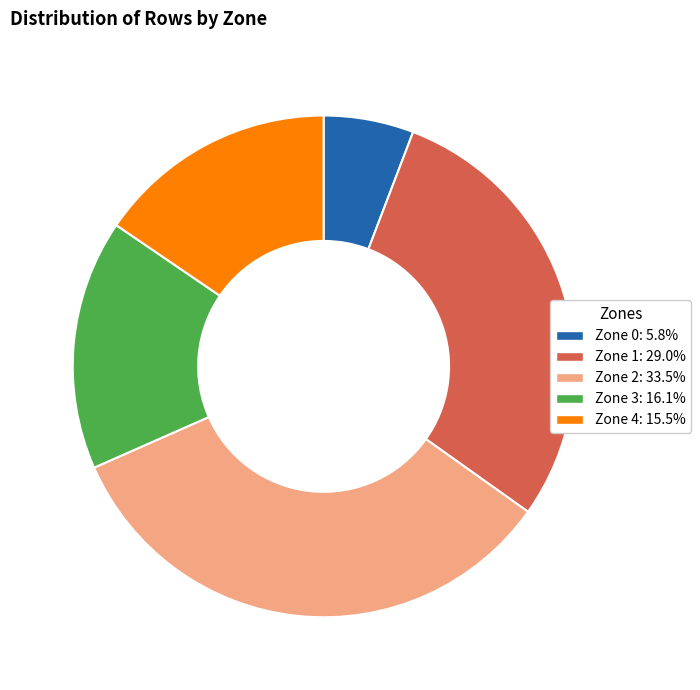

Between Zone 3 and Zone 4, which is larger?

Zone 3